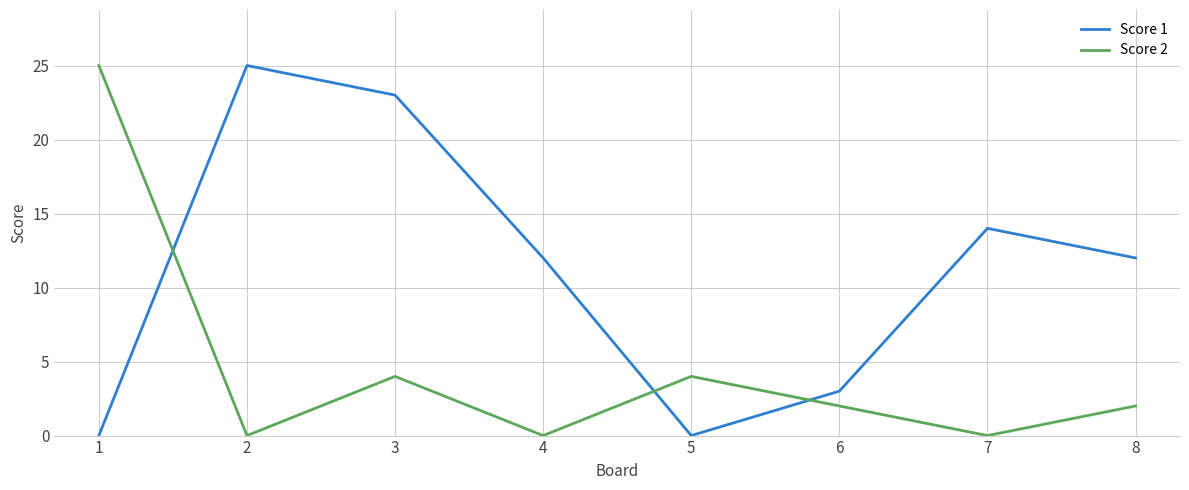

At 5, list the series in order from largest to smallest.

Score 2, Score 1